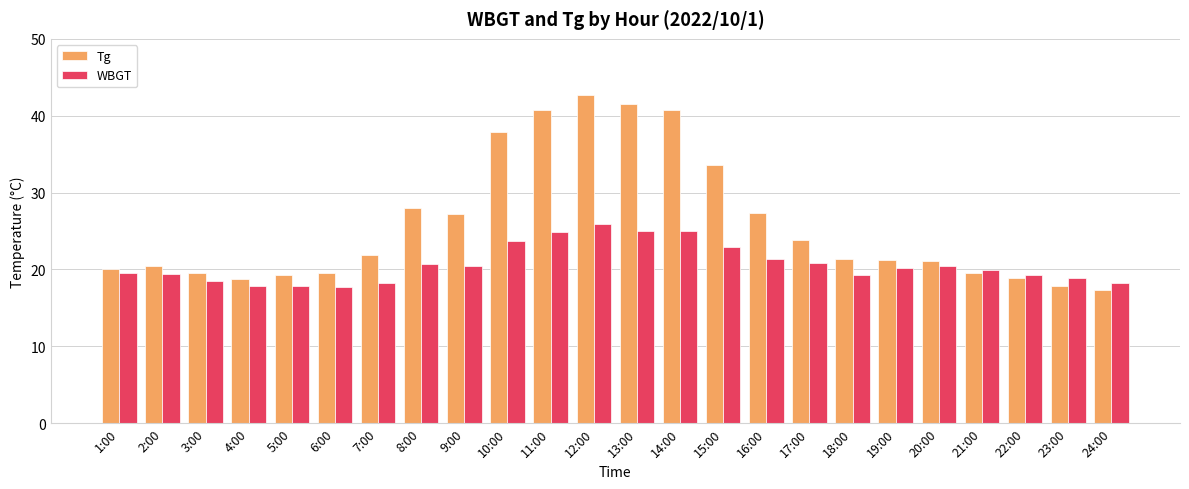

True or false: WBGT has a value of 20.5 at 9:00.

True